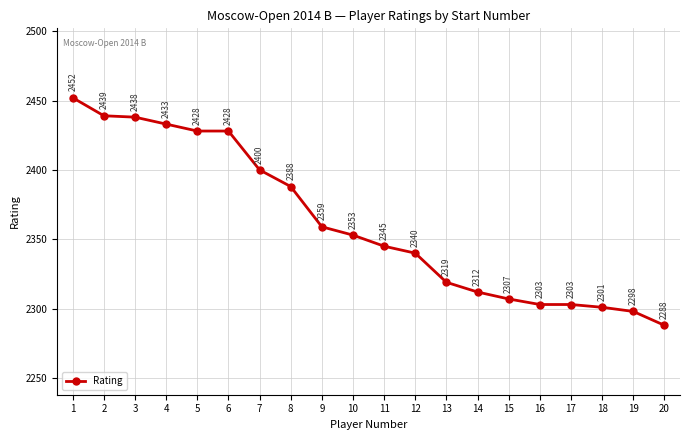

At which label is the value closest to 2370?

9